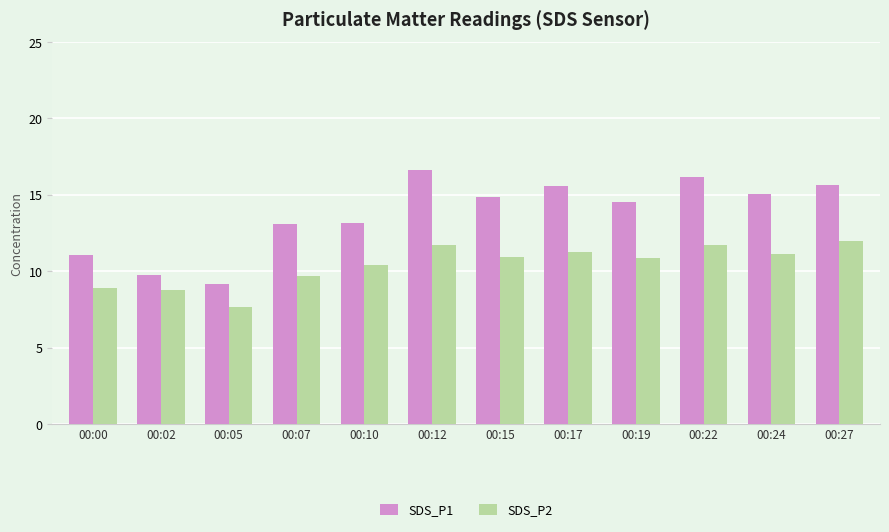

List the series in order of their peak value, lowest first.

SDS_P2, SDS_P1